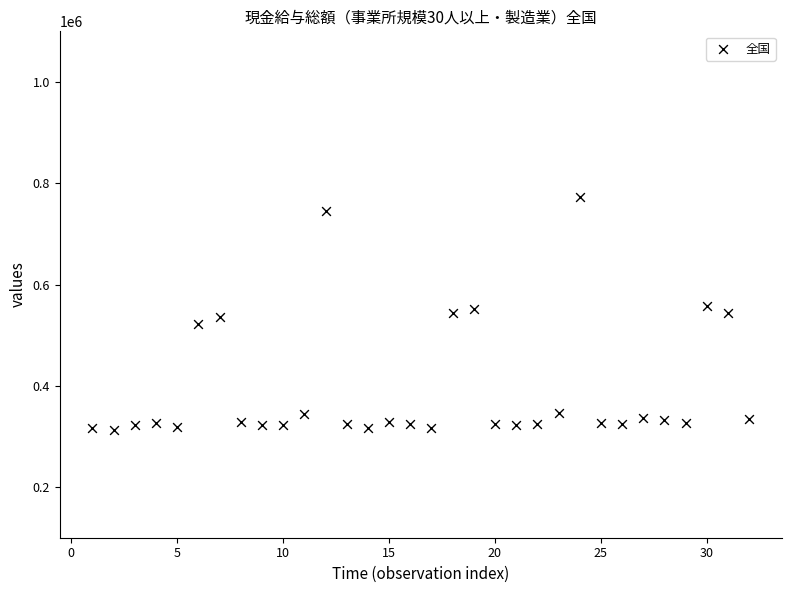

What is the range of Y values (max minus min)?

460834